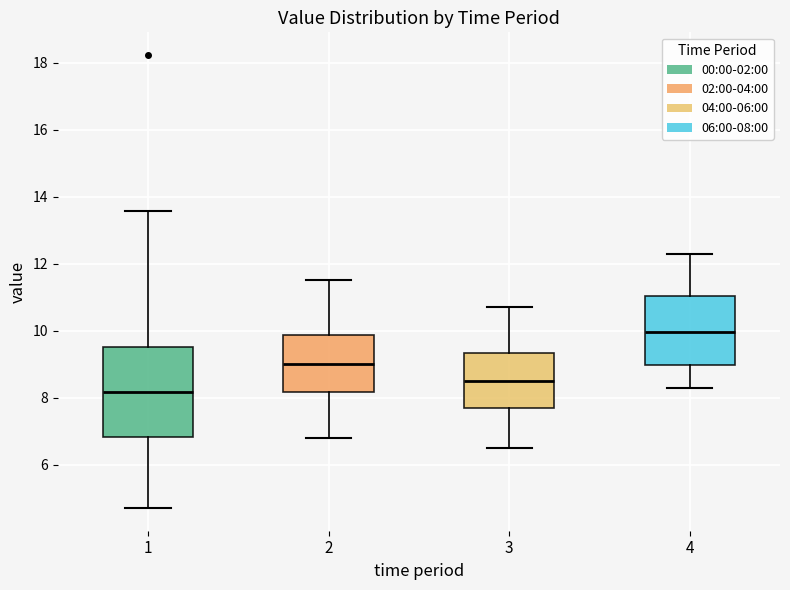

Which box is the tallest, from its lower edge to its upper edge?

1